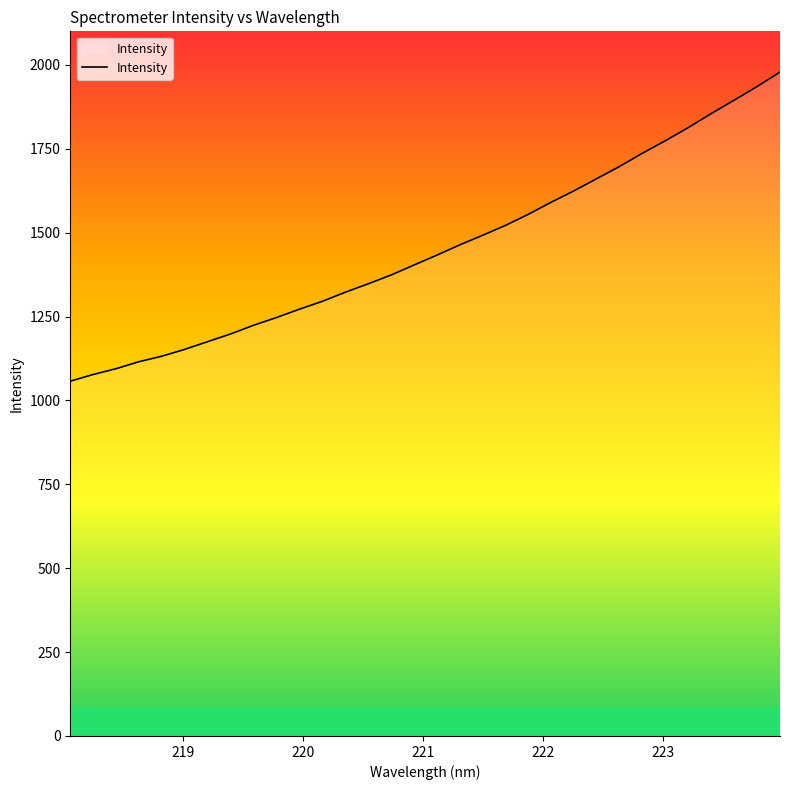

What is the maximum value shown in the chart?

1978.5